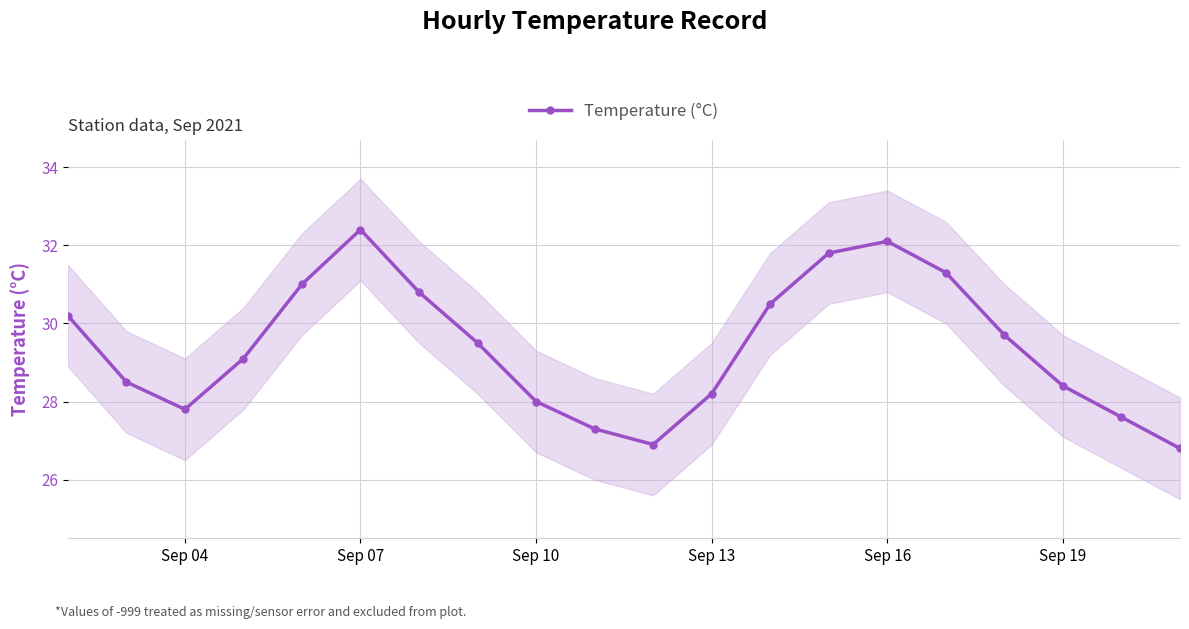

Reading left to right, what are all the values shown in this chart?

30.2	28.5	27.8	29.1	31.0	32.4	30.8	29.5	28.0	27.3	26.9	28.2	30.5	31.8	32.1	31.3	29.7	28.4	27.6	26.8